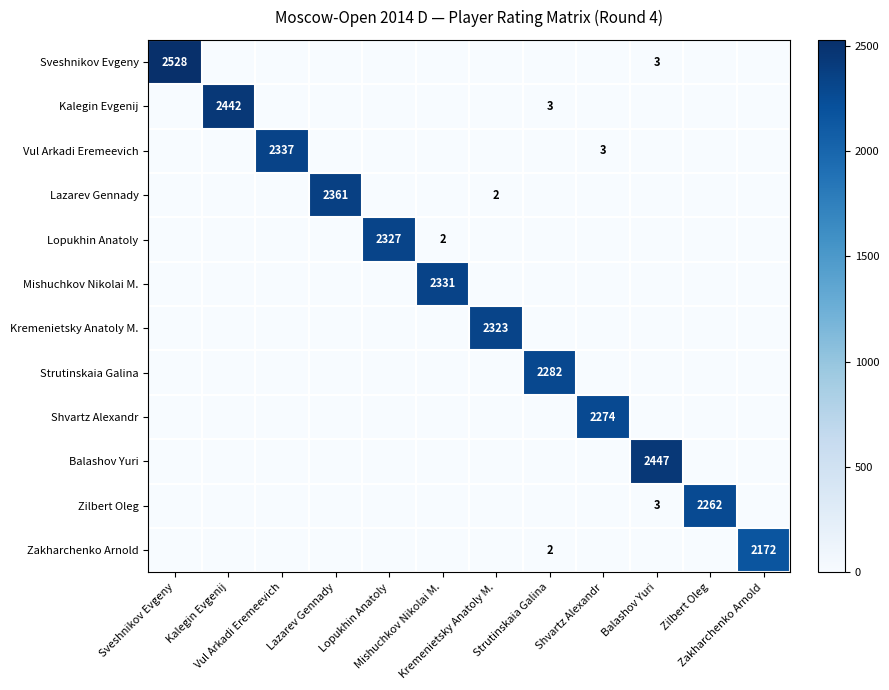

The value of Sveshnikov Evgeny at Vul Arkadi Eremeevich is 0. True or false?

True